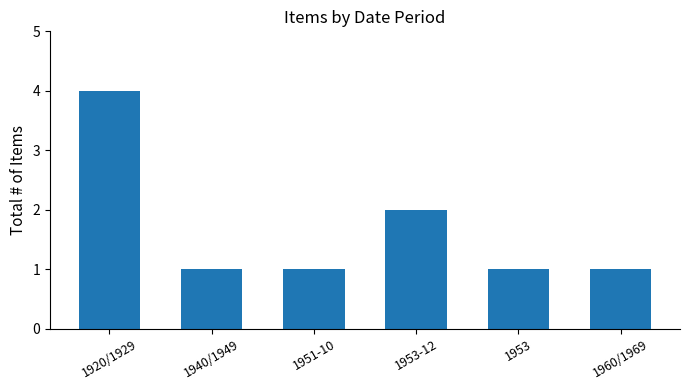

How many bars are there in total?

6